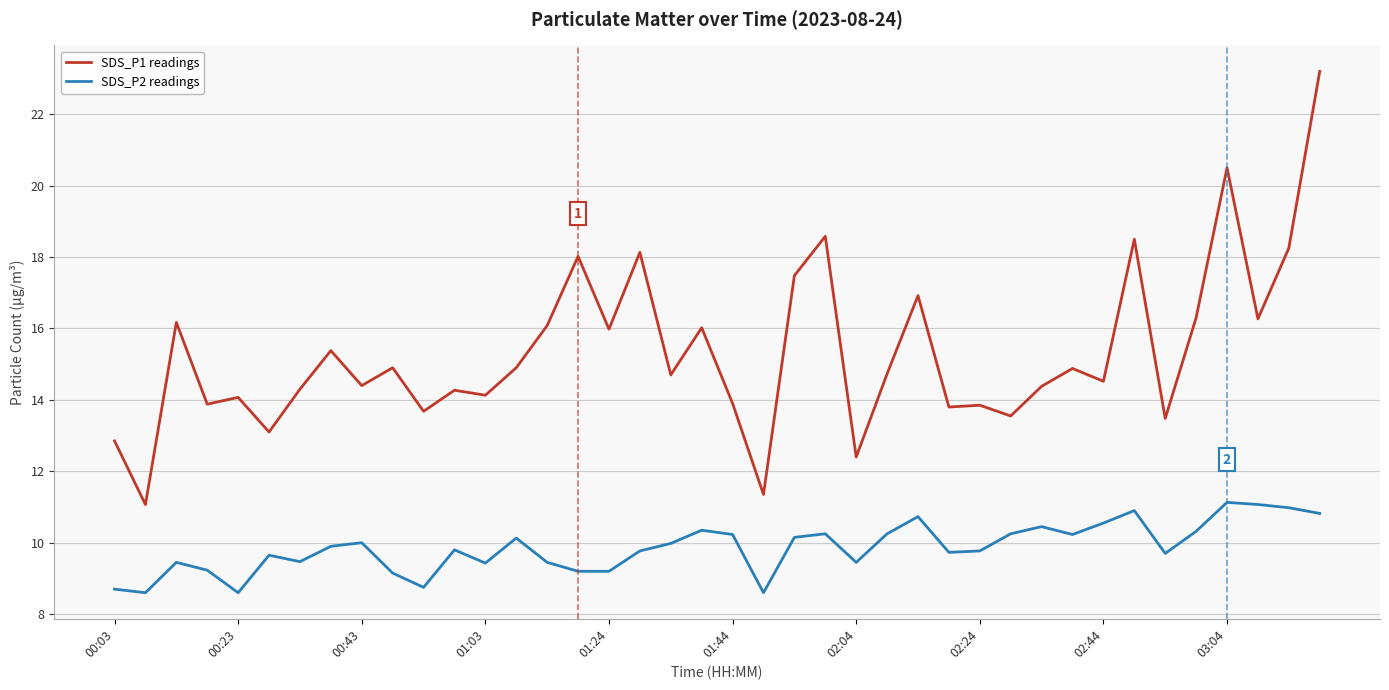

What is the greatest value displayed?

23.2